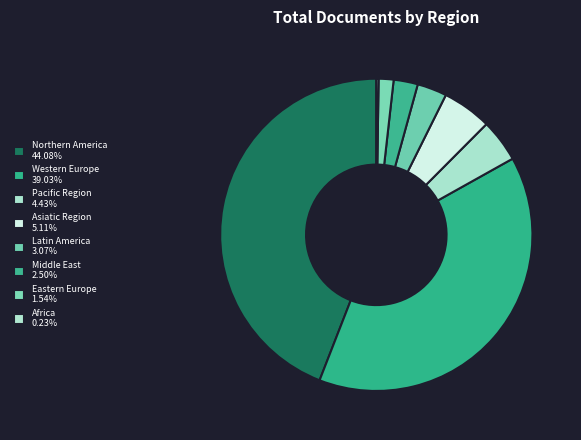

The Pacific Region slice represents 4% of the pie. True or false?

True